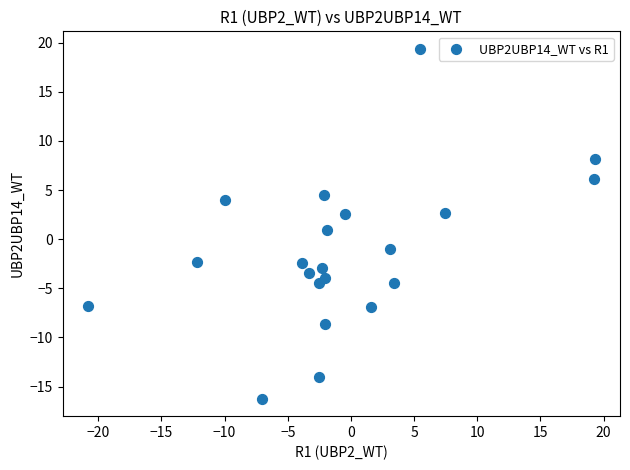

What is the range of Y values (max minus min)?

35.6